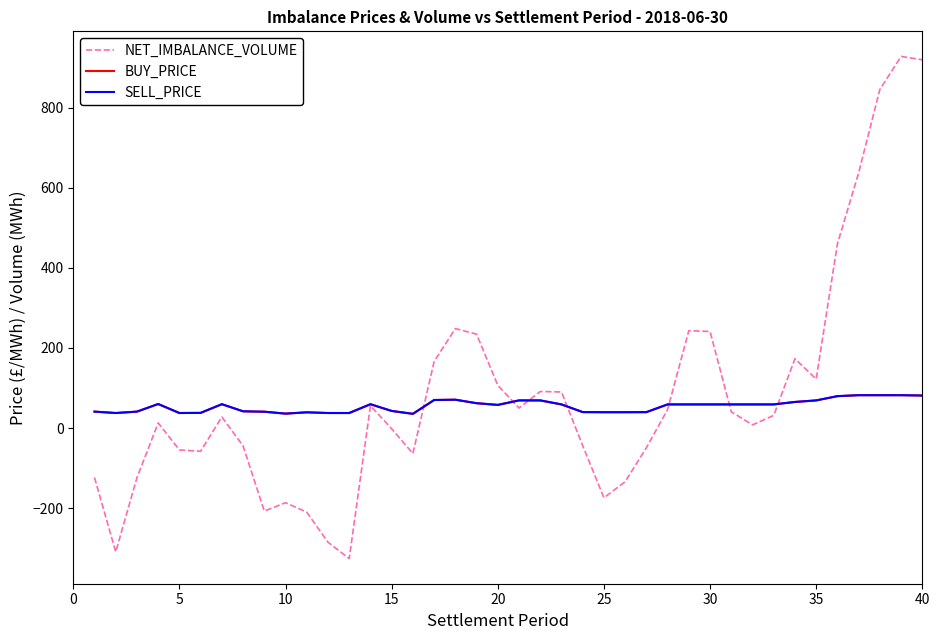

Reading right to left, extract all data points from this chart.

NET_IMBALANCE_VOLUME: 919.6	927.9	845.4	637.0	459.7	122.2	173.2	31.6	7.9	40.6	241.1	243.2	46.3	-49.1	-134.0	-174.2	-44.0	90.1	91.2	50.0	106.7	234.4	248.4	166.2	-63.7	-1.9	55.8	-326.0	-285.1	-210.1	-186.4	-207.4	-44.6	27.7	-57.9	-54.6	12.8	-124.0	-309.3	-123.5
BUY_PRICE: 81.2	82.0	82.0	82.0	79.6	69.0	65.1	59.0	59.0	59.0	59.0	59.0	59.0	39.7	39.5	39.5	39.8	59.0	69.0	69.0	57.8	62.0	70.8	70.0	35.5	42.7	59.5	37.5	37.5	39.2	36.0	40.8	41.8	59.5	37.9	37.5	60.0	41.0	37.5	41.0
SELL_PRICE: 81.2	82.0	82.0	82.0	79.6	69.0	65.1	59.0	59.0	59.0	59.0	59.0	59.0	39.7	39.5	39.5	39.8	59.0	69.0	69.0	57.8	62.0	70.8	70.0	35.5	42.7	59.5	37.5	37.5	39.2	36.0	40.8	41.8	59.5	37.9	37.5	60.0	41.0	37.5	41.0